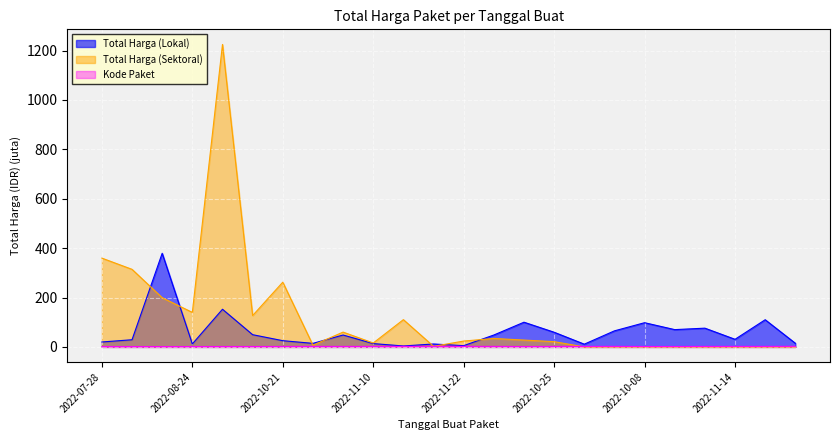

Is the value of Total Harga (Sektoral) at 2022-12-13 greater than the value of Total Harga (Lokal) at 2022-09-17?

No